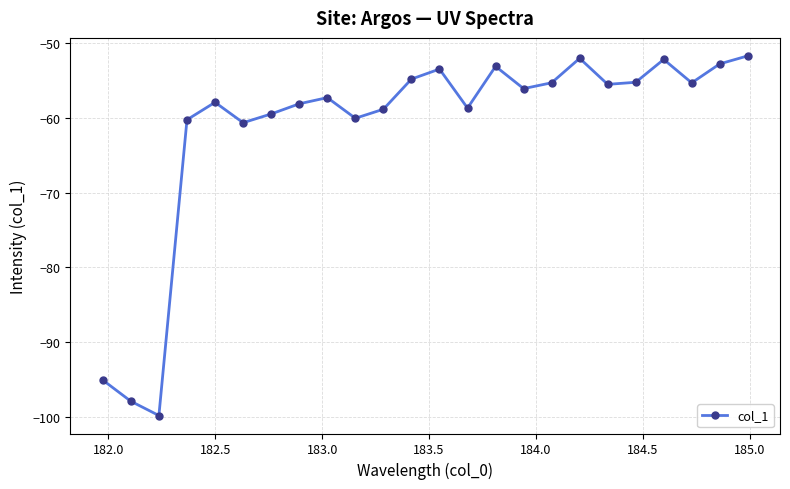

Count the number of values greater than -56.

11